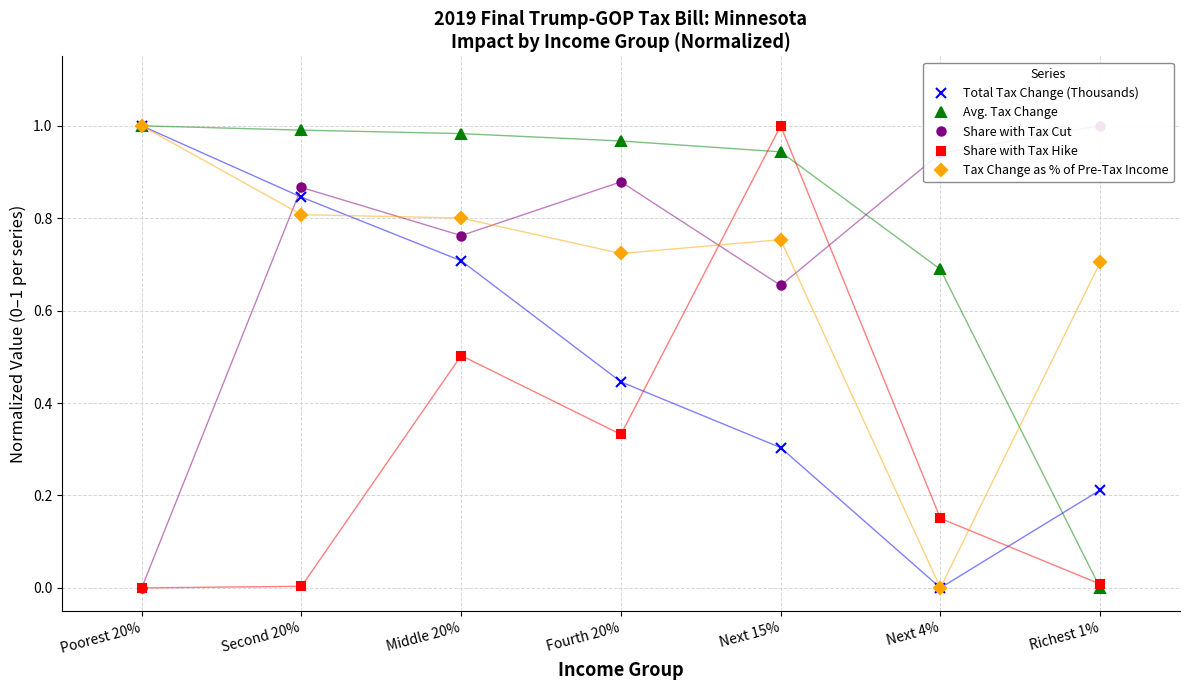

How many lines are shown in the chart?

5